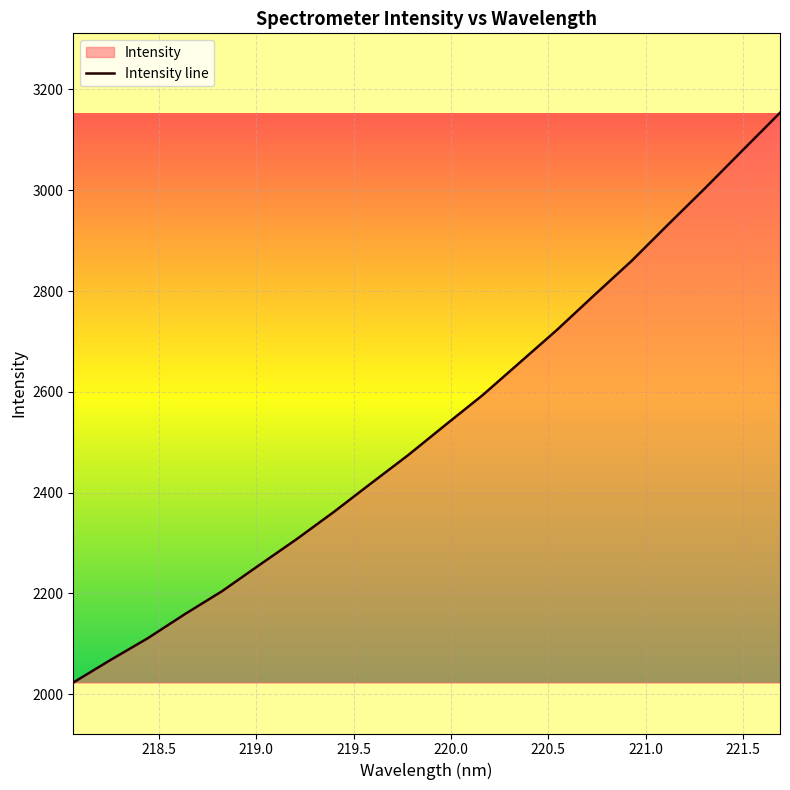

Count the number of categories in the chart.

20